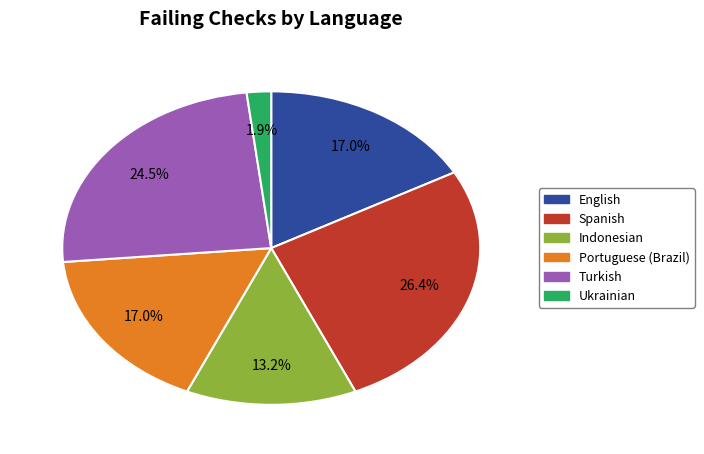

Does any single category account for the majority?

No